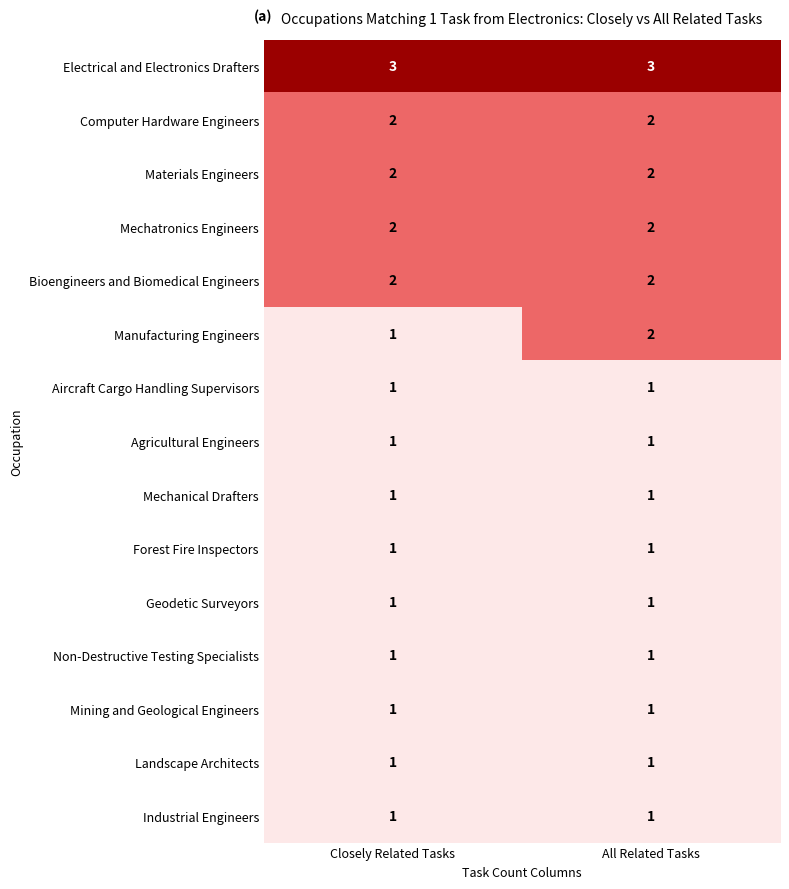

Which series has the widest spread of values?

Manufacturing Engineers